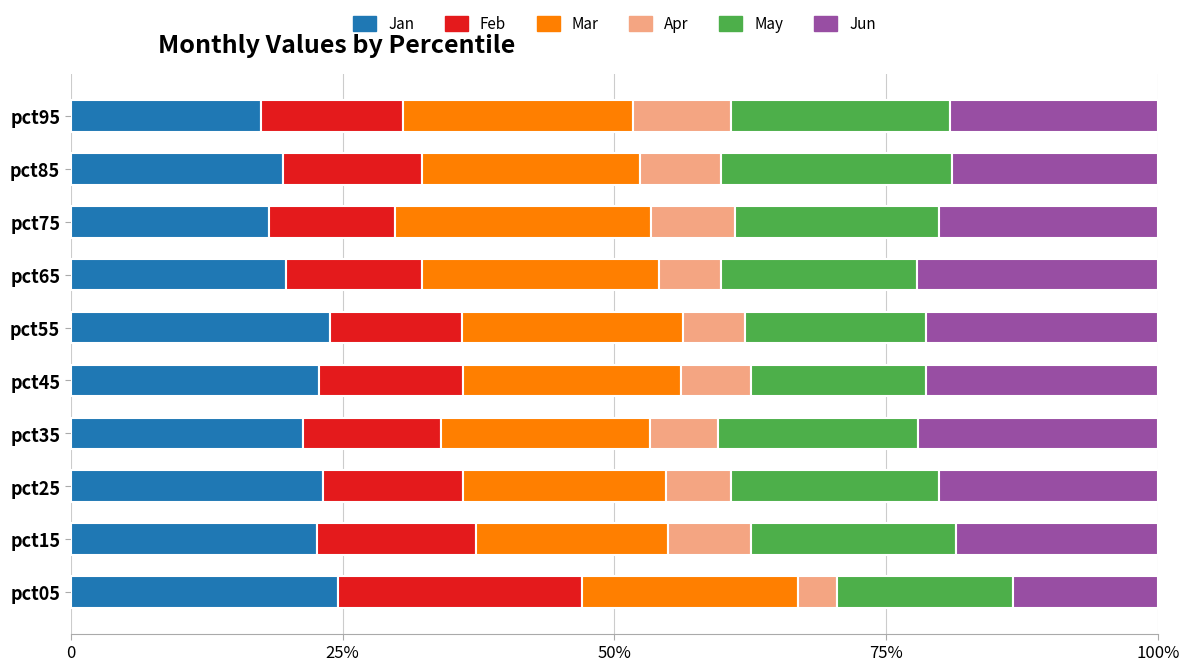

What are all the series names shown in the legend?

Jan, Feb, Mar, Apr, May, Jun